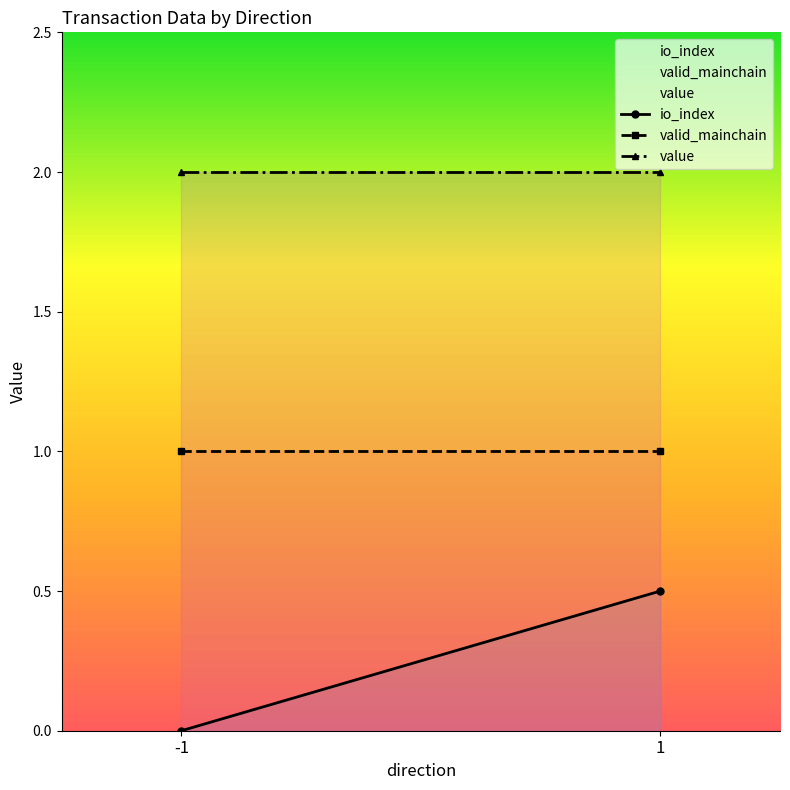

Reading left to right, what are all the values shown in this chart?

io_index: -1=0.0	1=0.5
valid_mainchain: -1=1.0	1=1.0
value: -1=2.0	1=2.0